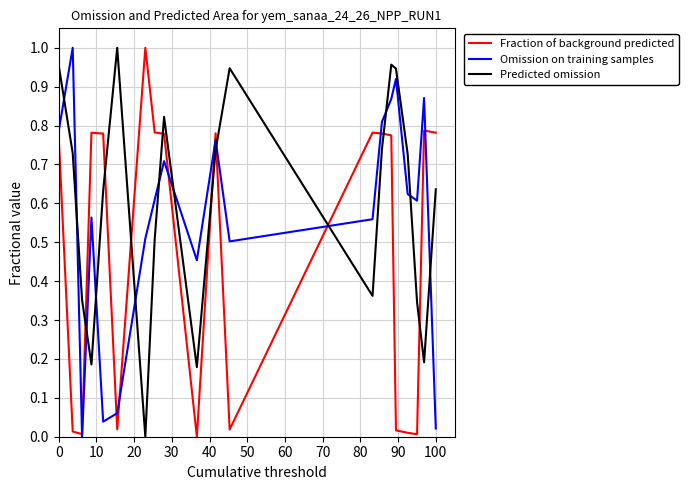

What is the sum of all Omission on training samples values?

11.3